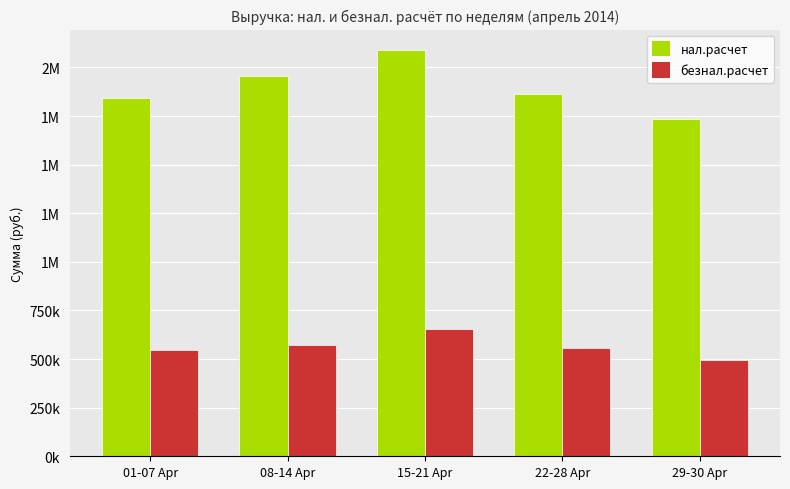

What is the difference between the second highest and minimum values in the нал.расчет series?

220281.9